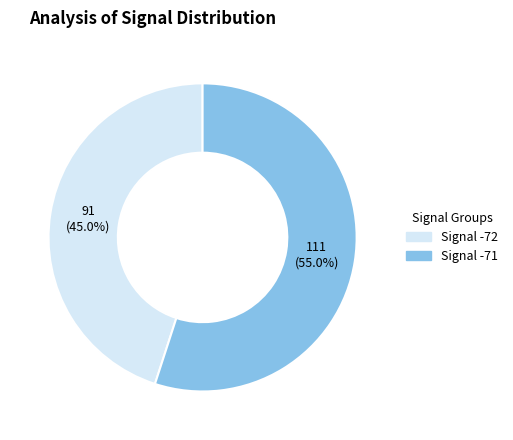

Is there a majority slice in this chart?

Yes